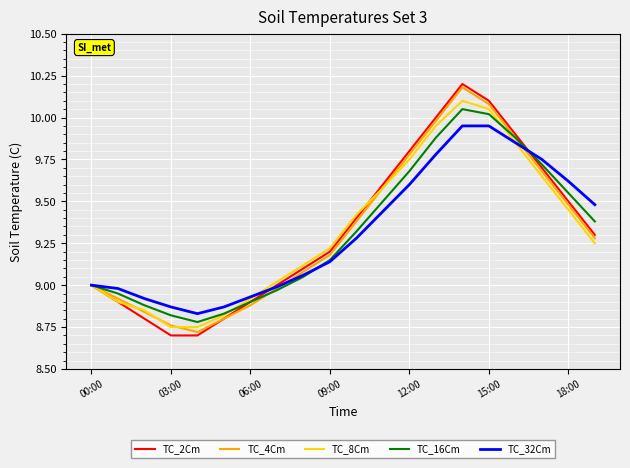

Which series ends up on top after the final intersection of TC_4Cm and TC_32Cm?

TC_32Cm